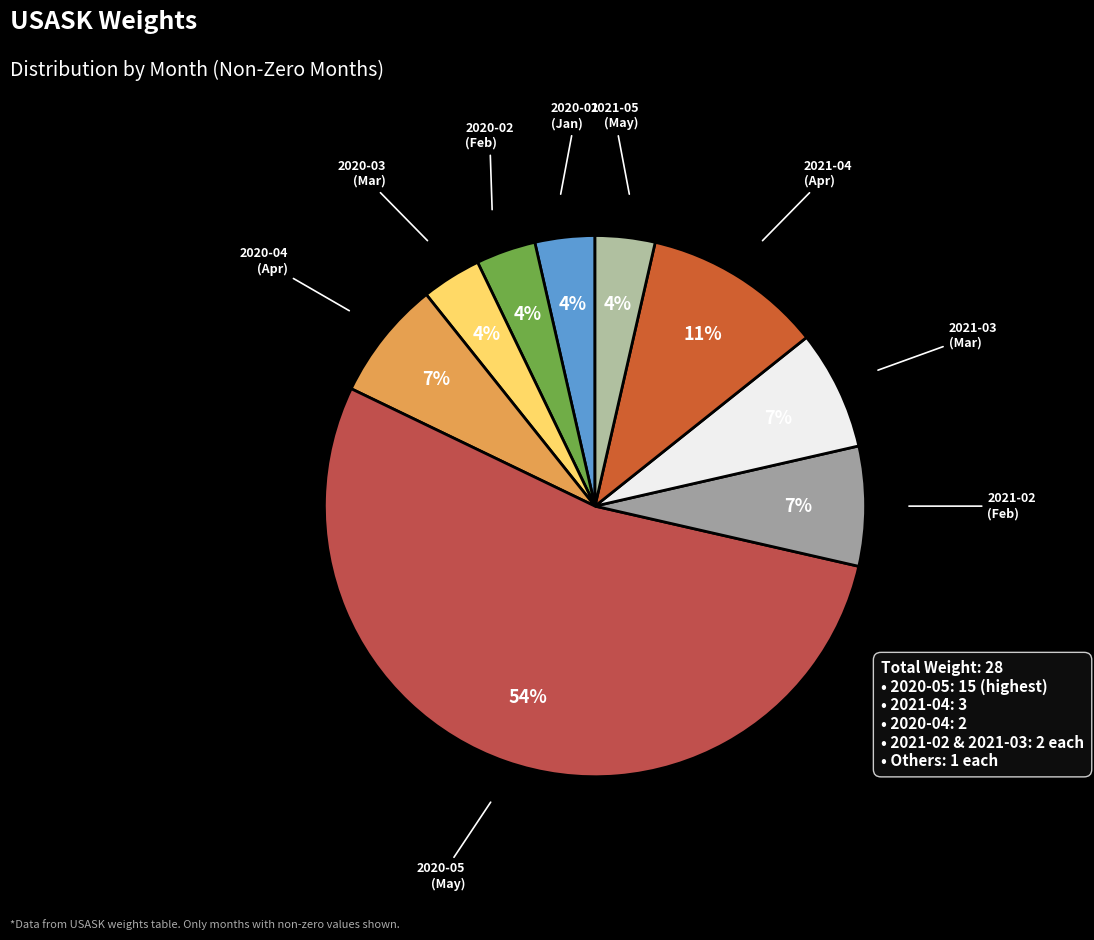

Do 2021-03 and 2020-04 together represent more than half of the pie?

No